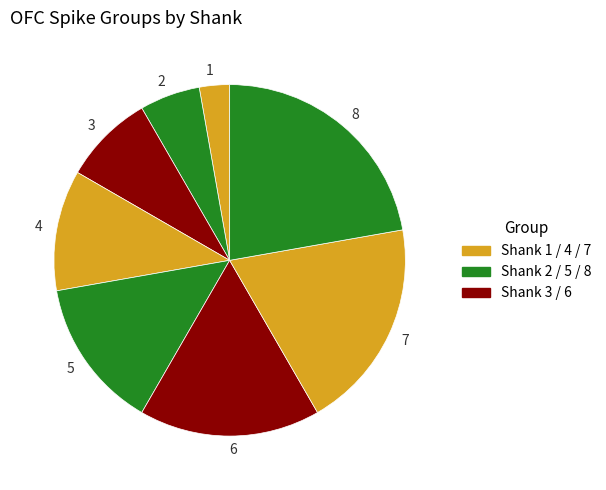

What is the largest slice in the pie chart?

8